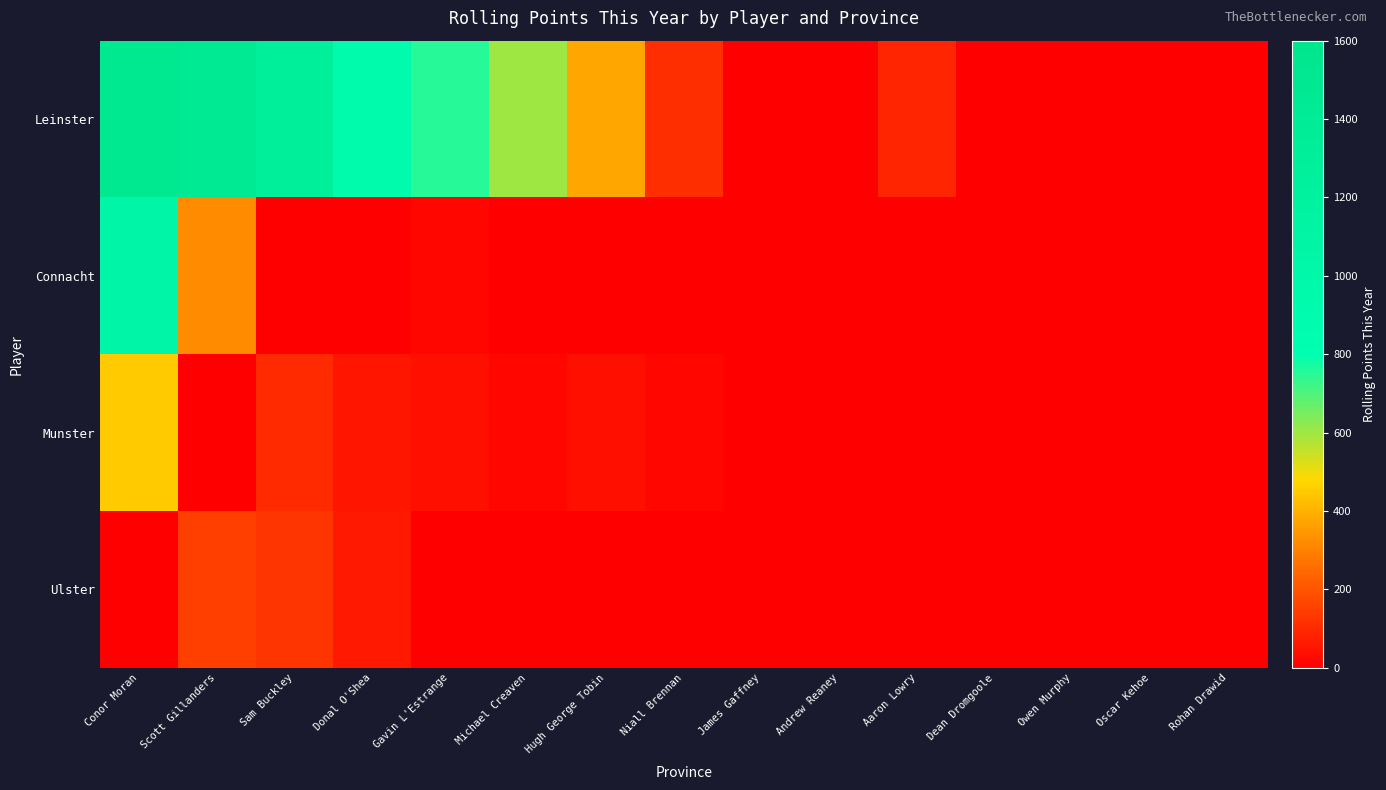

Reading left to right, list all the values displayed in this chart.

Leinster: Conor Moran=1500	Scott Gillanders=1430	Sam Buckley=1270	Donal O'Shea=900	Gavin L'Estrange=750	Michael Creaven=600	Hugh George Tobin=375	Niall Brennan=110	James Gaffney=0	Andrew Reaney=0	Aaron Lowry=90	Dean Dromgoole=0	Owen Murphy=0	Oscar Kehoe=0	Rohan Drawid=0
Connacht: Conor Moran=1050	Scott Gillanders=320	Sam Buckley=0	Donal O'Shea=0	Gavin L'Estrange=20	Michael Creaven=0	Hugh George Tobin=0	Niall Brennan=0	James Gaffney=0	Andrew Reaney=0	Aaron Lowry=0	Dean Dromgoole=0	Owen Murphy=0	Oscar Kehoe=0	Rohan Drawid=0
Munster: Conor Moran=450	Scott Gillanders=0	Sam Buckley=100	Donal O'Shea=50	Gavin L'Estrange=40	Michael Creaven=20	Hugh George Tobin=40	Niall Brennan=20	James Gaffney=0	Andrew Reaney=0	Aaron Lowry=0	Dean Dromgoole=0	Owen Murphy=0	Oscar Kehoe=0	Rohan Drawid=0
Ulster: Conor Moran=0	Scott Gillanders=150	Sam Buckley=125	Donal O'Shea=60	Gavin L'Estrange=0	Michael Creaven=0	Hugh George Tobin=0	Niall Brennan=0	James Gaffney=0	Andrew Reaney=0	Aaron Lowry=0	Dean Dromgoole=0	Owen Murphy=0	Oscar Kehoe=0	Rohan Drawid=0